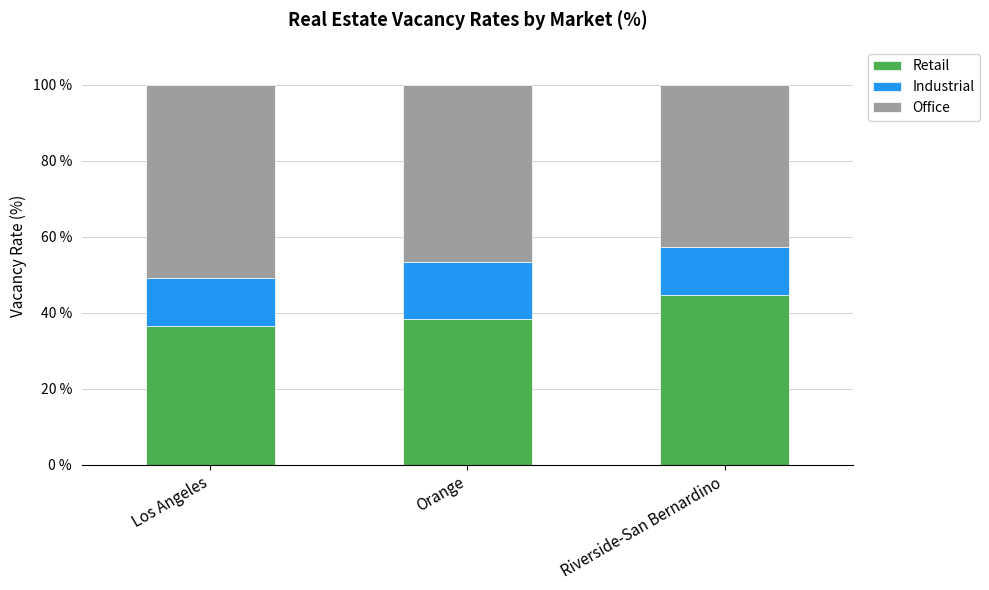

What is the total value across all series at Riverside-San Bernardino?

100.0